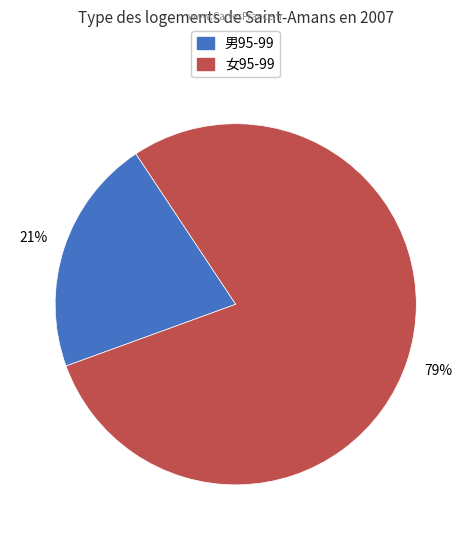

True or false: 男95-99 accounts for 16% of the total.

False